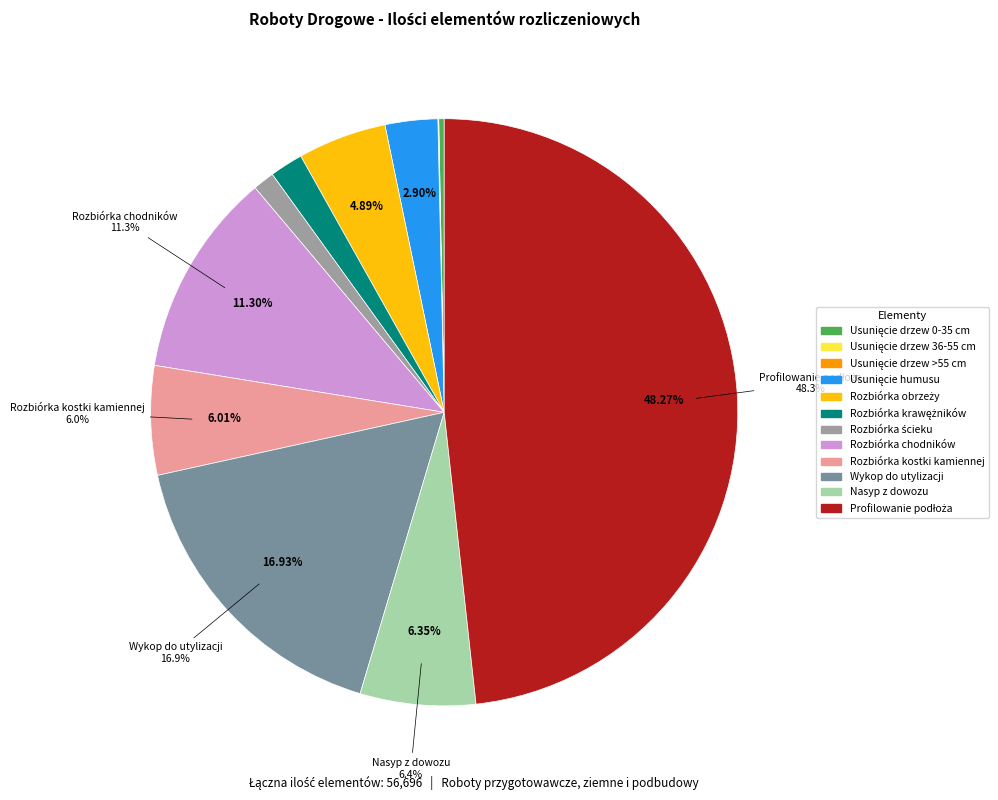

Does any single category account for the majority?

No